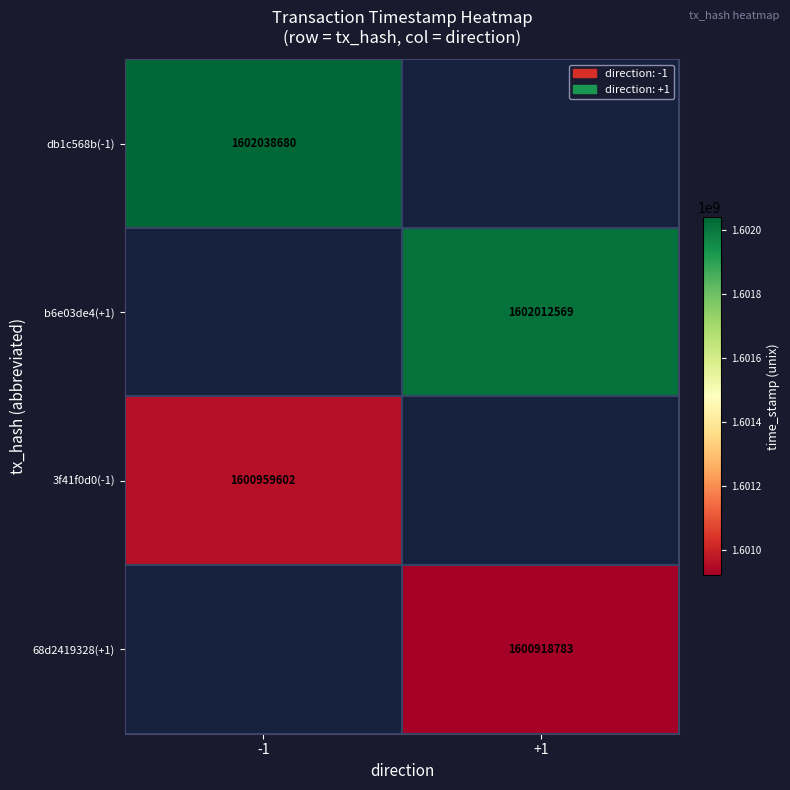

How many categories are shown in the chart?

2